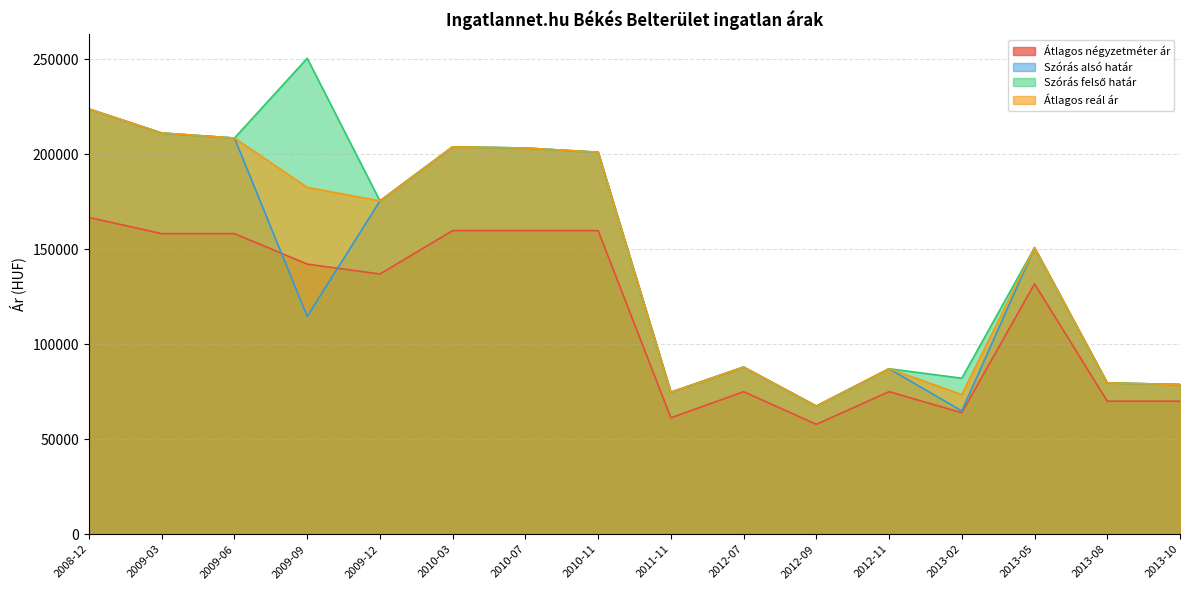

Does the chart have visible grid lines?

Yes